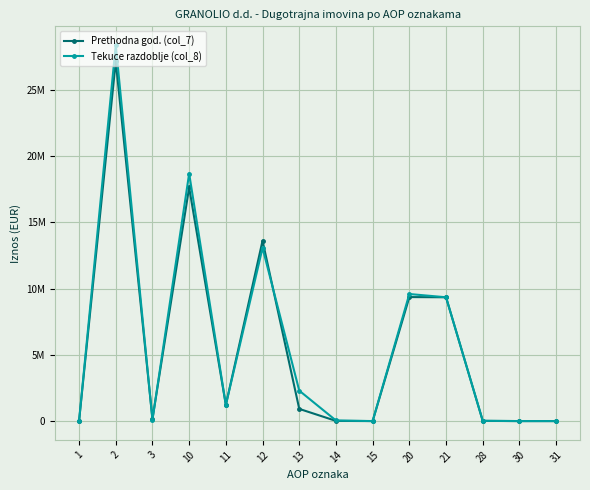

Does the chart have visible grid lines?

Yes